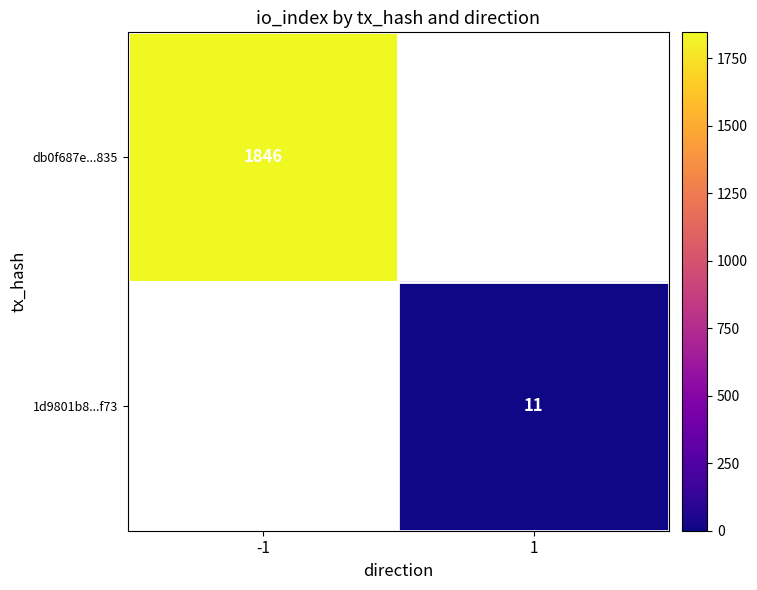

True or false: 1d9801b8...f73 has a value of 3.1 at 1.

False